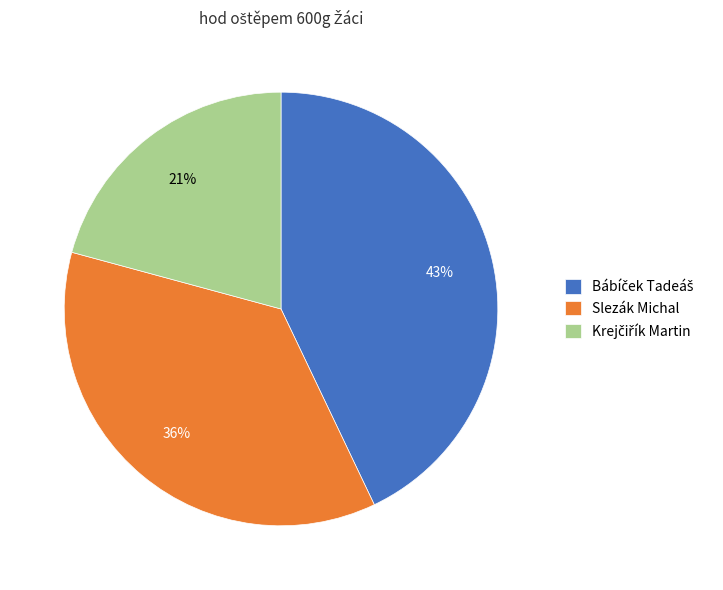

To the nearest percent, what is the average slice percentage?

33%